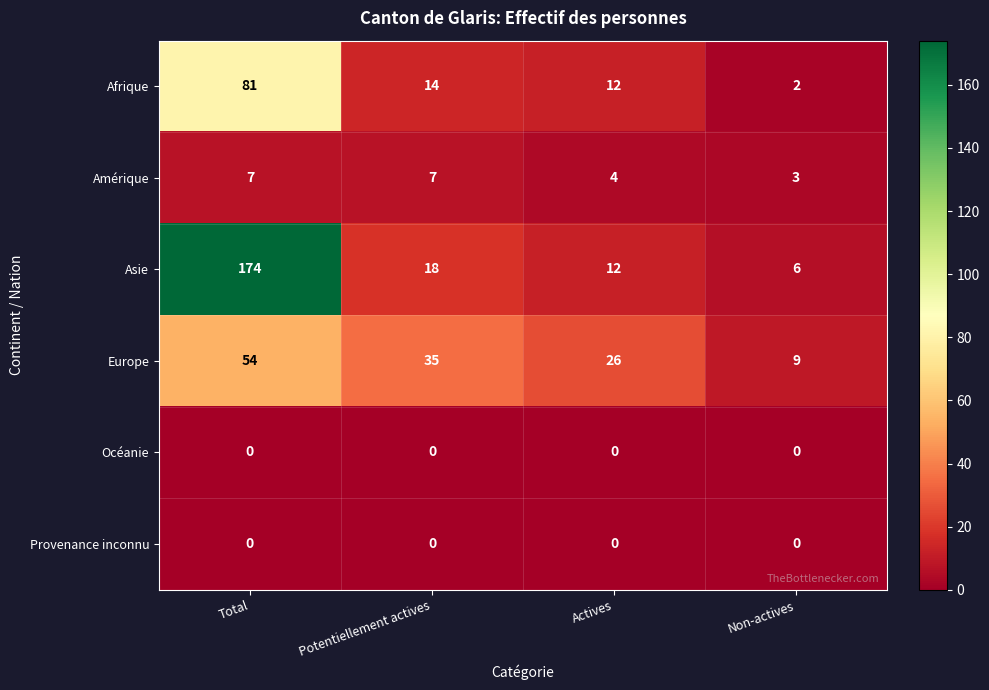

What value does the Afrique series have at Potentiellement actives?

14